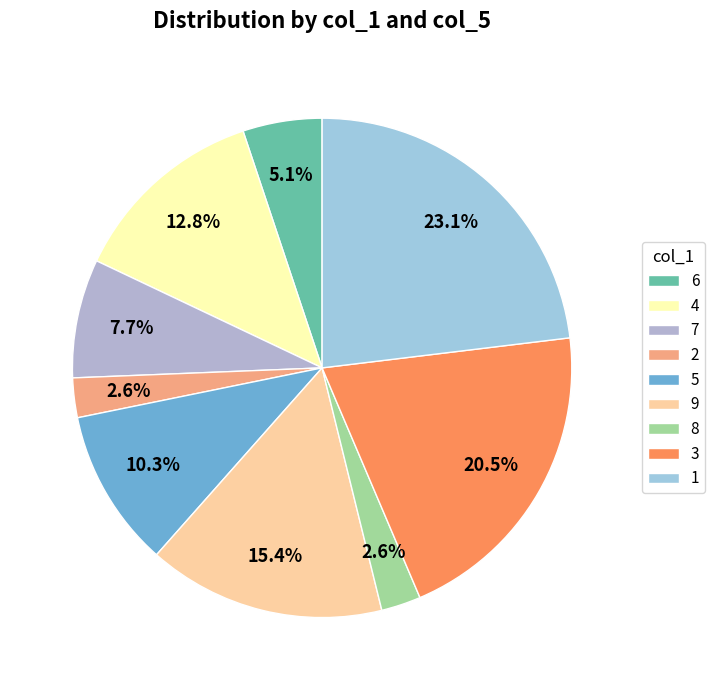

Approximately how many times larger is the value at 4 compared to 8?

5.0